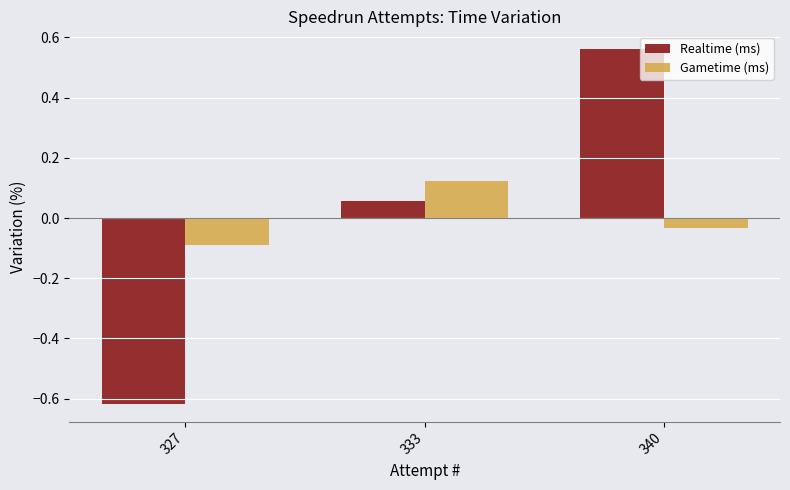

How many data points in Realtime (ms) are less than 0?

1